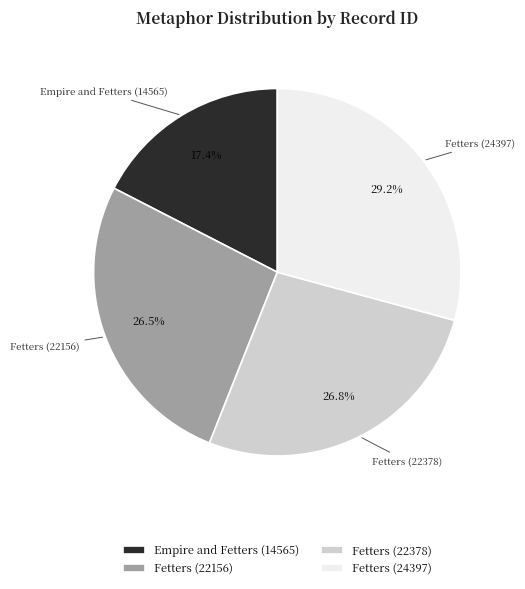

To the nearest percent, what is the difference between the largest and smallest slice percentages?

12%